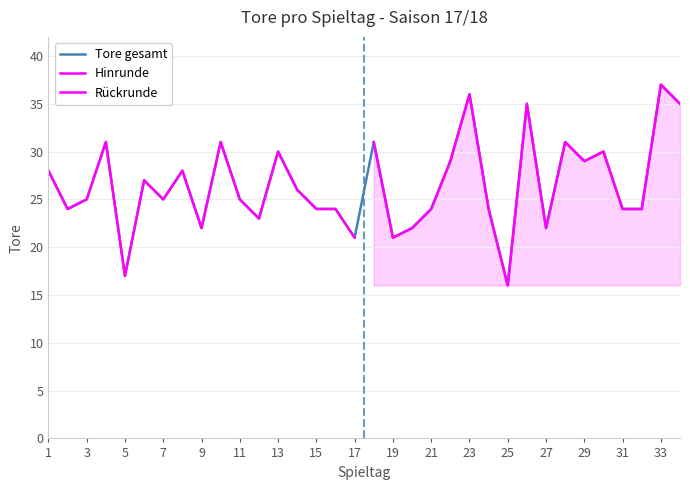

True or false: the data shows 38 at 31.

False